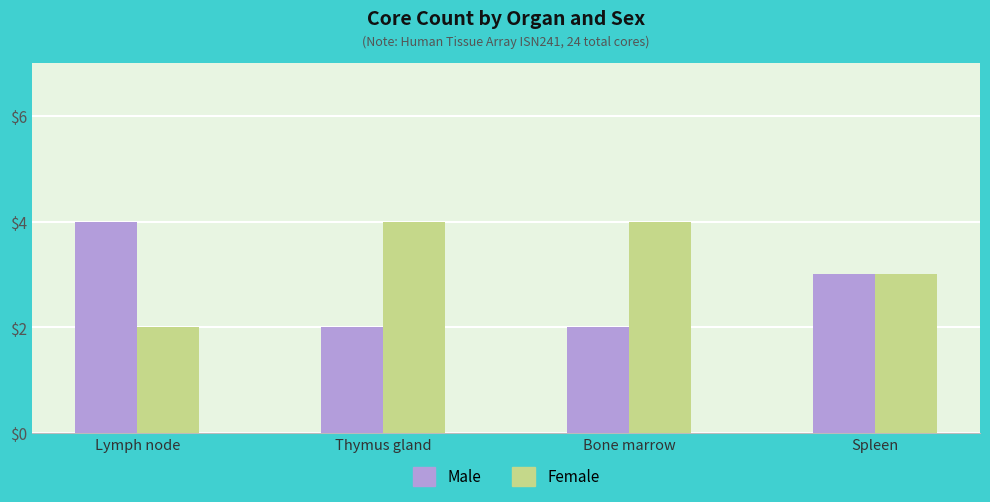

At which label does Female reach its minimum?

Lymph node